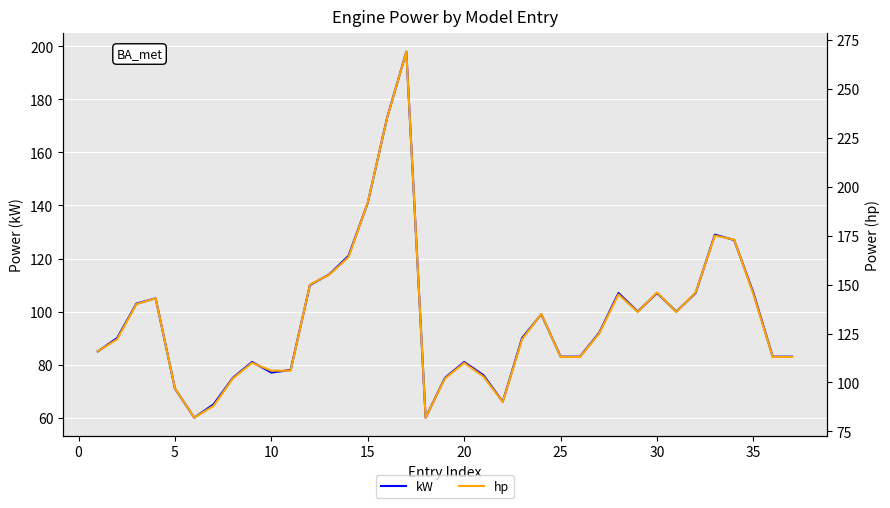

True or false: kW has a value of 30 at 25.

False